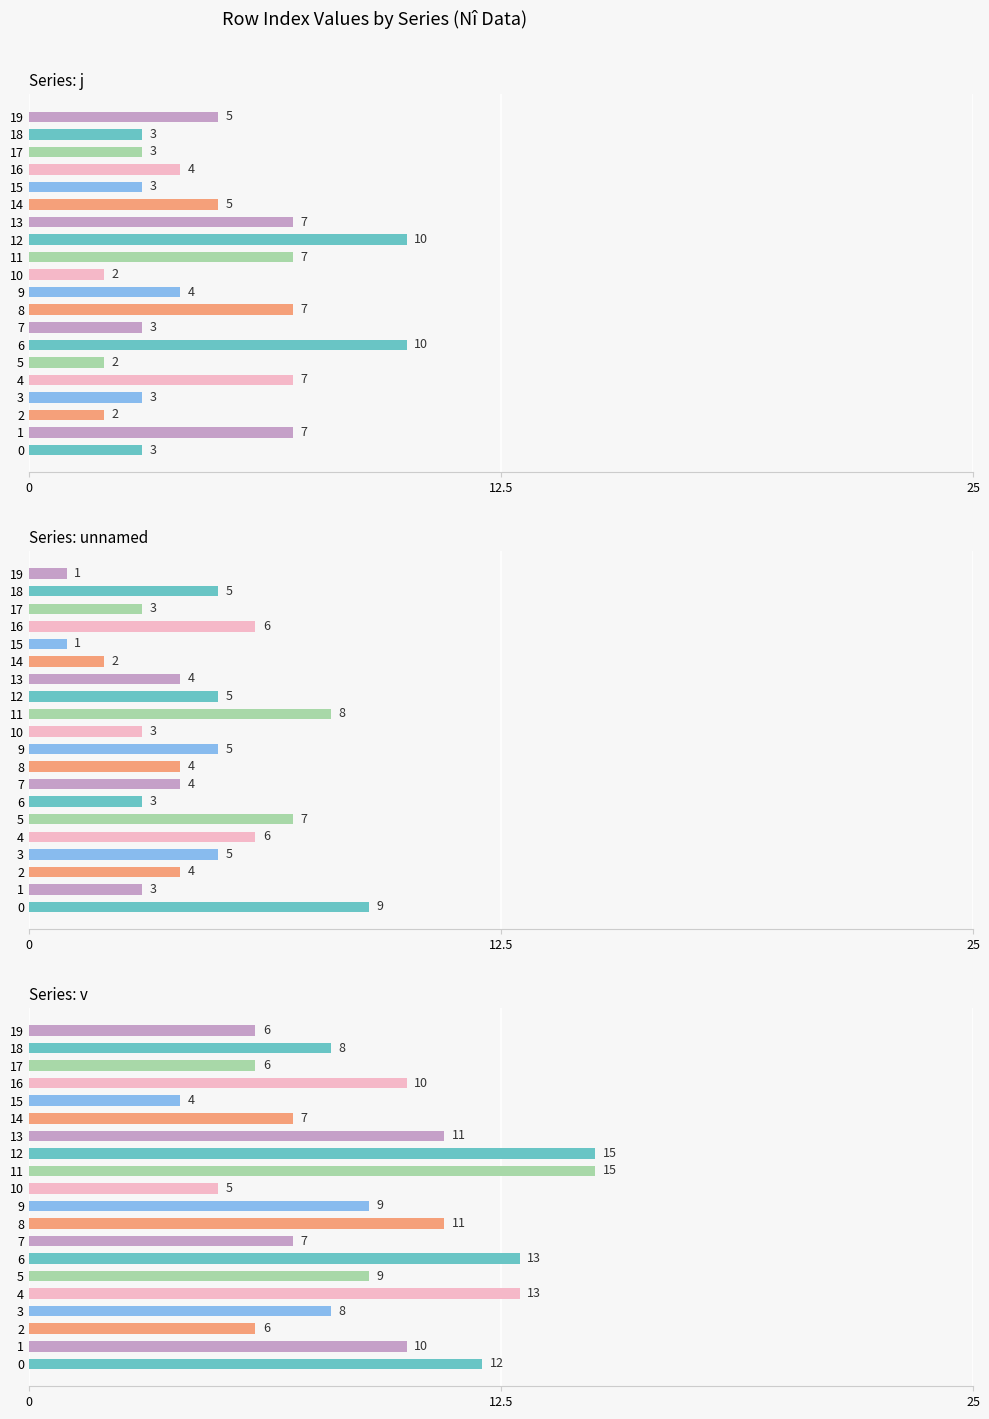

What is the average value of the v series?

9